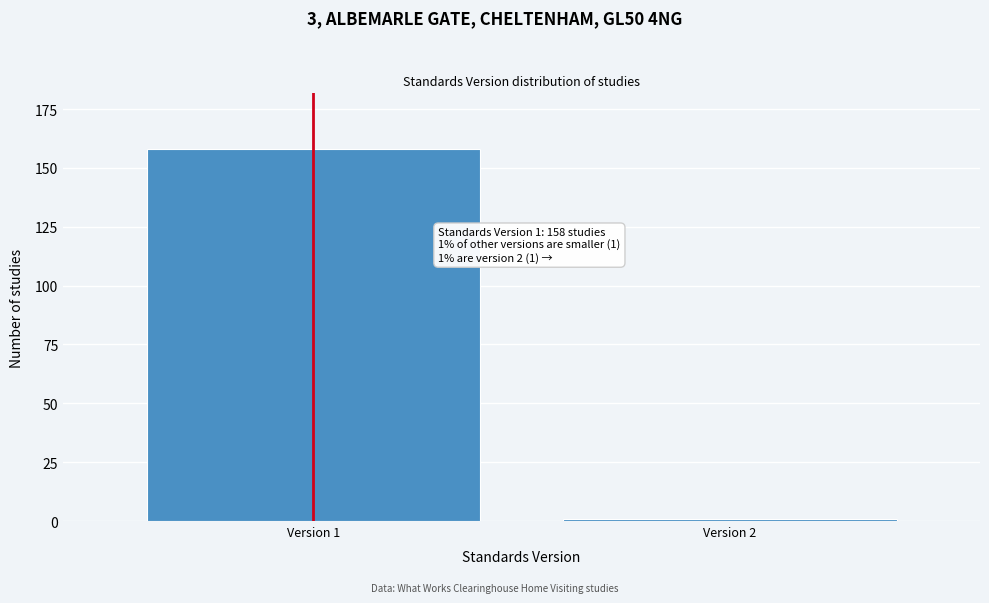

Reading left to right, list all the values displayed in this chart.

158	1